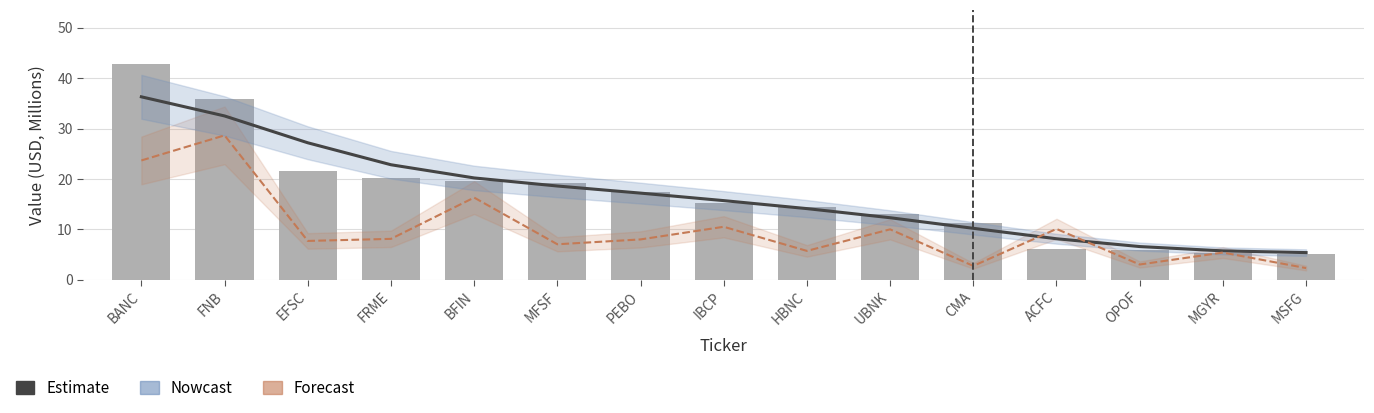

Between UBNK and FRME, which is larger?

FRME